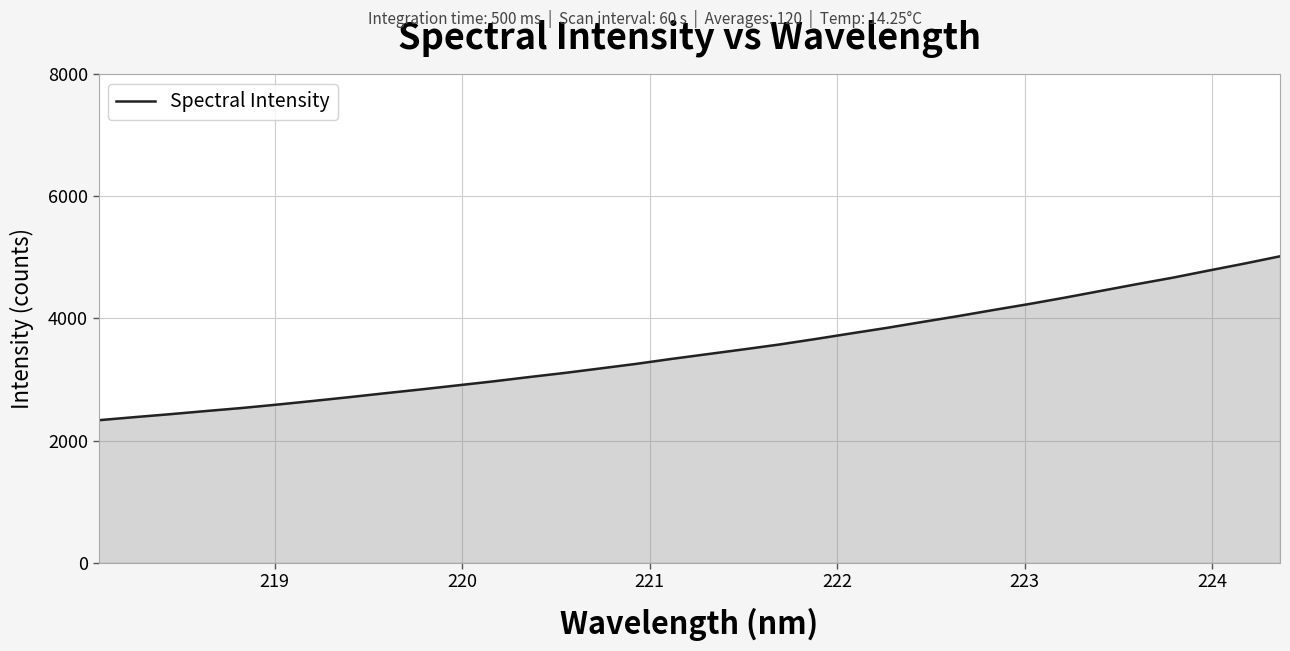

What is the maximum value shown in the chart?

5016.4